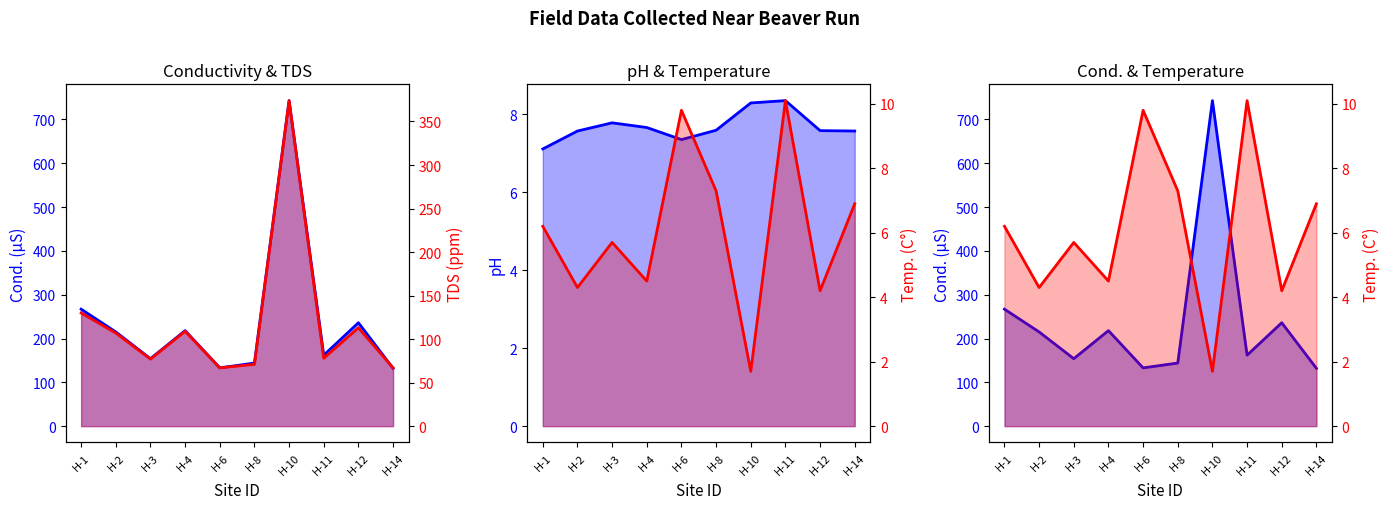

What is the maximum value shown in the chart?

743.0